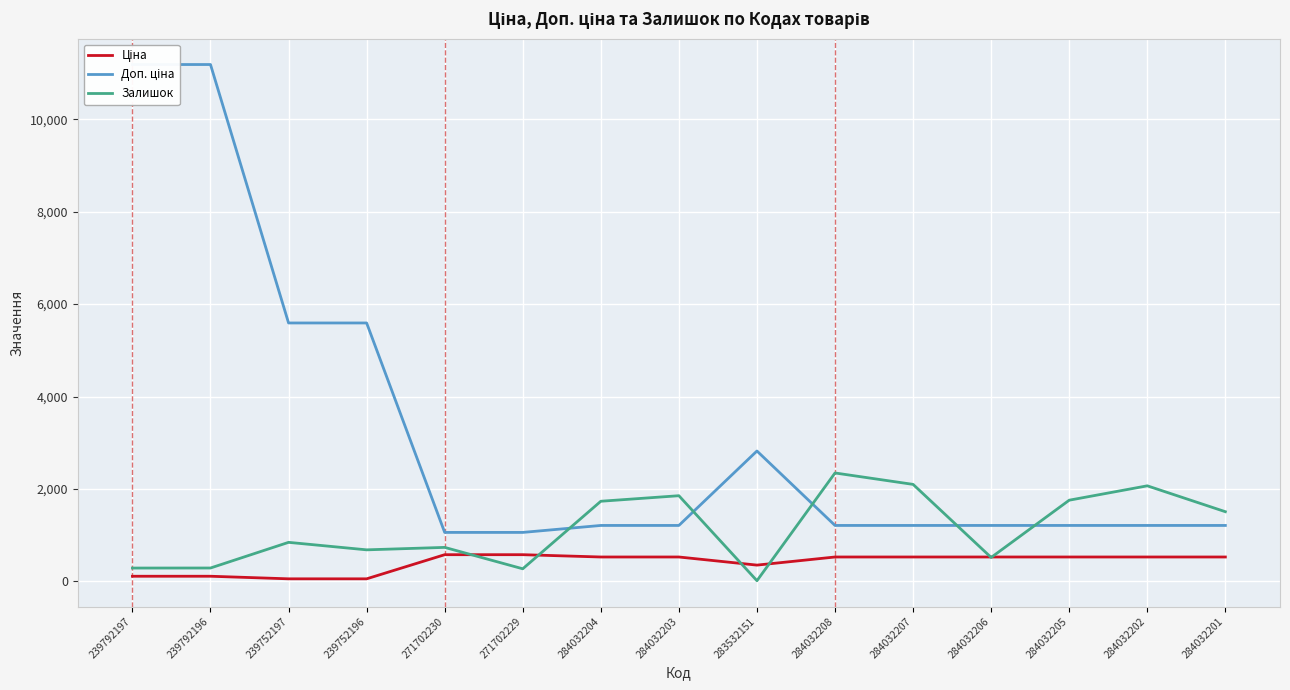

What is the lowest value of the Залишок series?

15.0